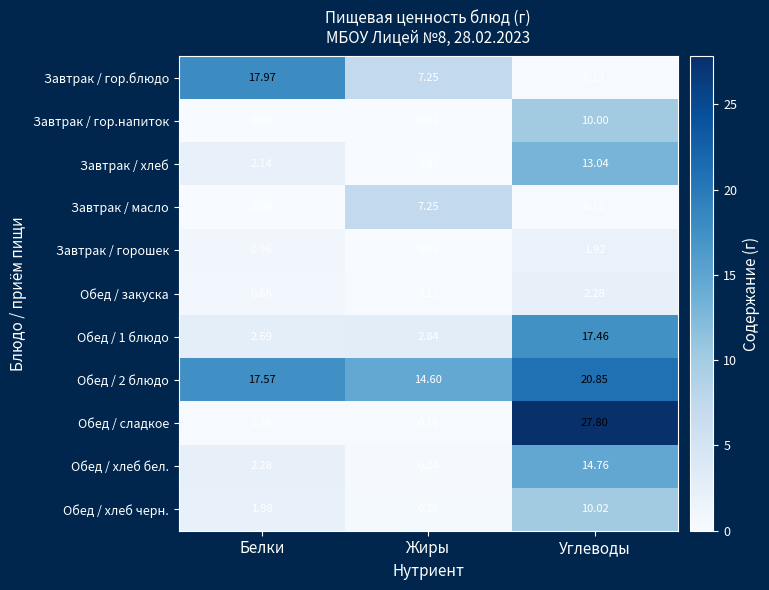

At which category is the sum across all series the highest?

Углеводы